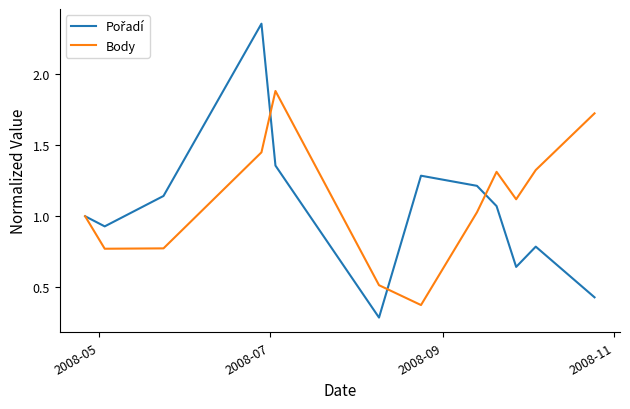

What is the maximum value for Body?

1.9